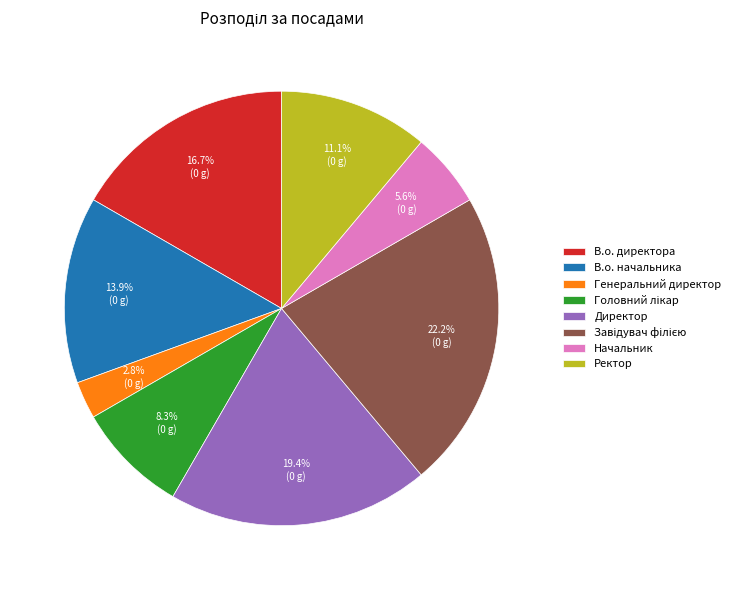

Which category has the smallest portion of the pie?

Генеральний директор